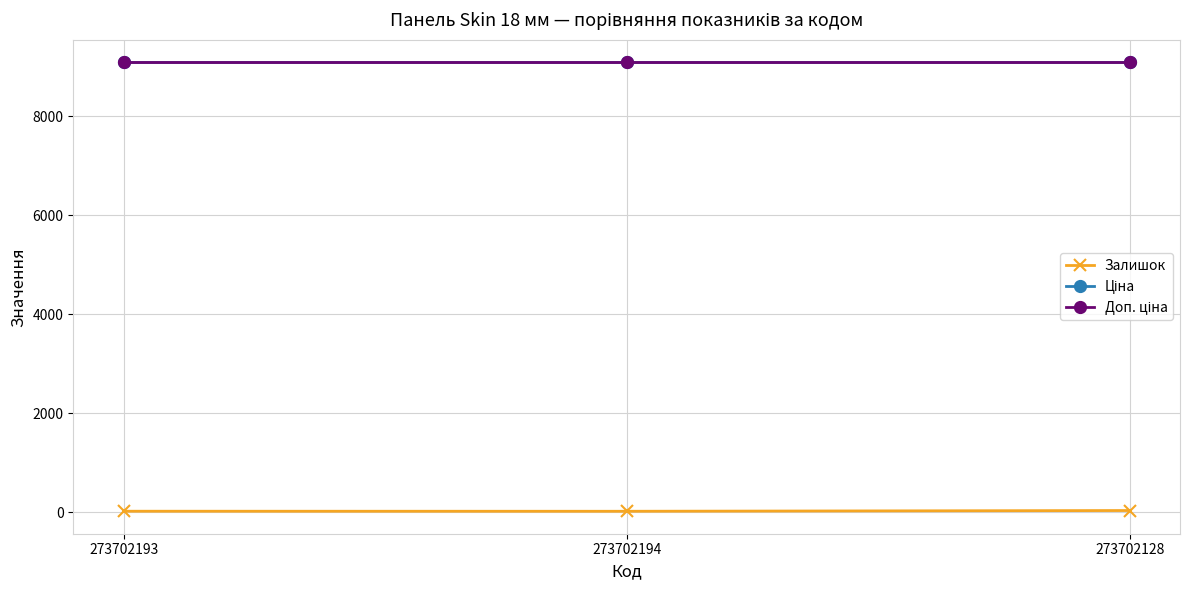

Does the chart have visible grid lines?

Yes